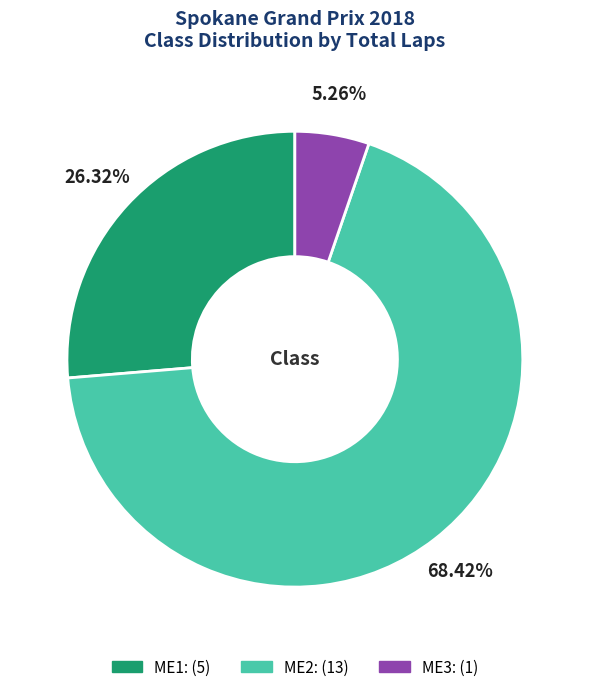

Between ME1 and ME2, which is larger?

ME2